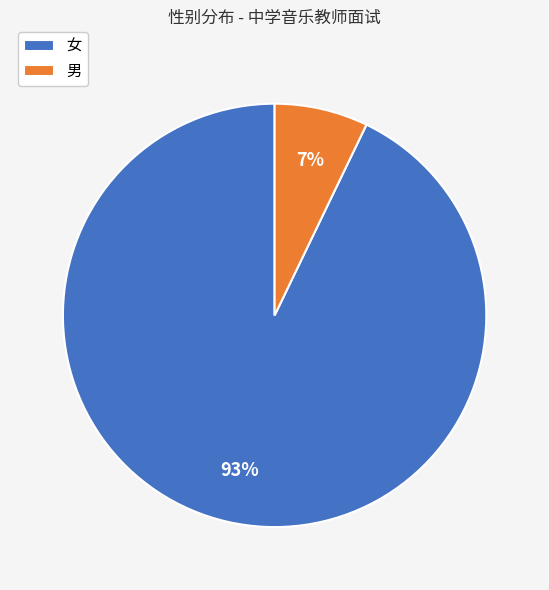

Which has a higher value, 男 or 女?

女